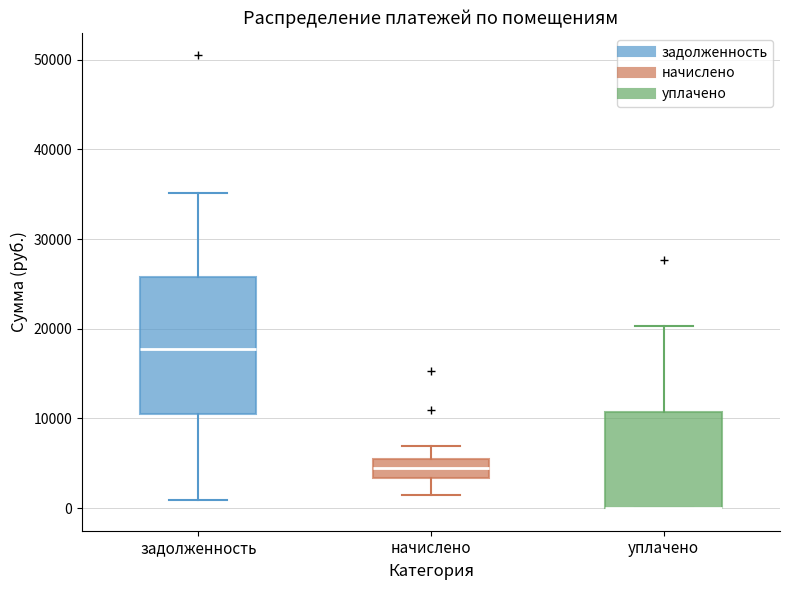

Reading left to right, read every box against the y-axis: the position of its median line, the range the box covers, and the ends of its whiskers. The values are not printed on the chart, so give them approximately, as read against the axis.

задолженность: median 18000, box 10000 to 26000, whiskers 1000 to 35000
начислено: median 4000, box 3000 to 5000, whiskers 1000 to 7000
уплачено: median 0 (drawn on the box's lower edge), box 0 to 11000, whiskers 0 to 20000